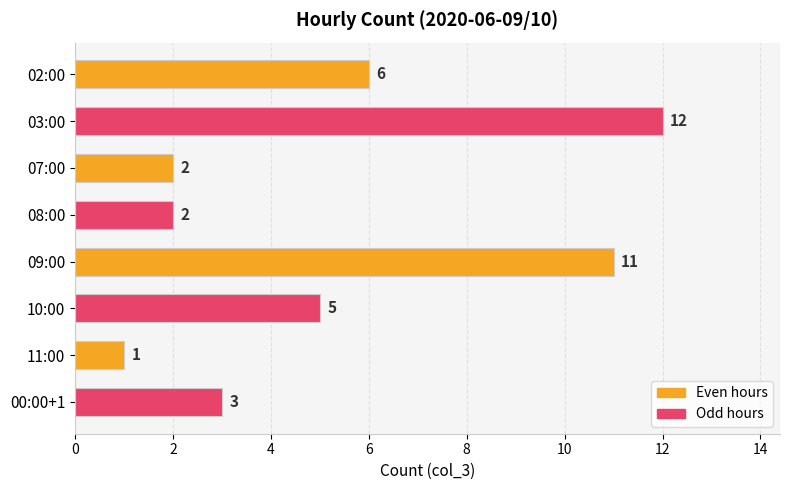

Reading top to bottom, transcribe all the data shown in this chart.

6	12	2	2	11	5	1	3